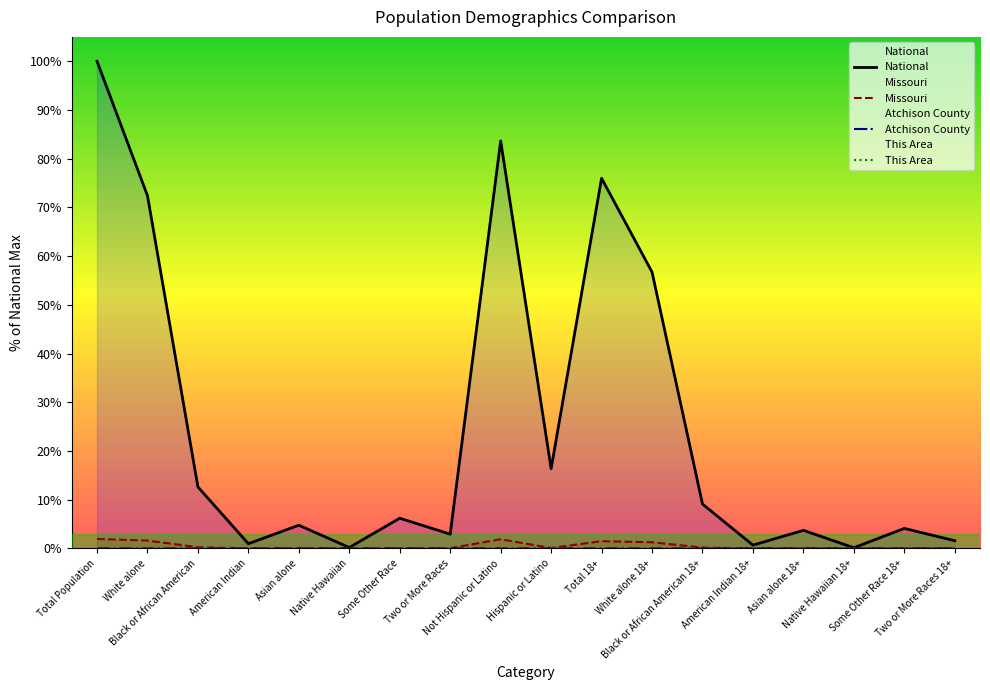

Which series has the largest total across all categories?

National